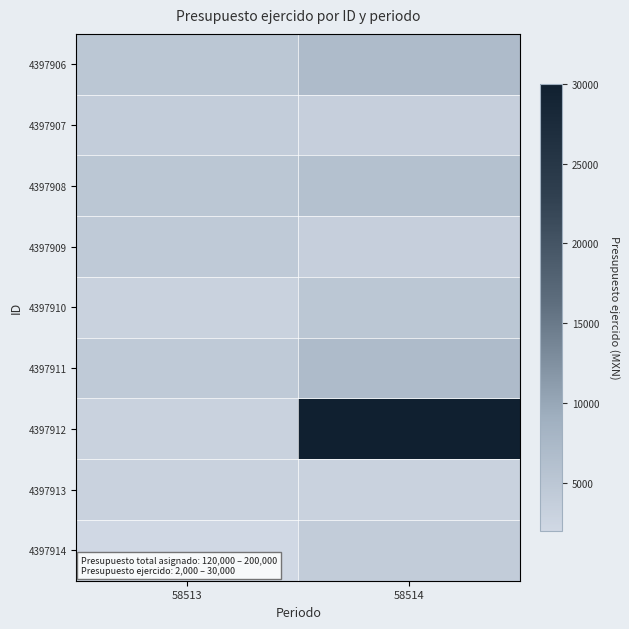

At which category is the sum across all series the highest?

58514